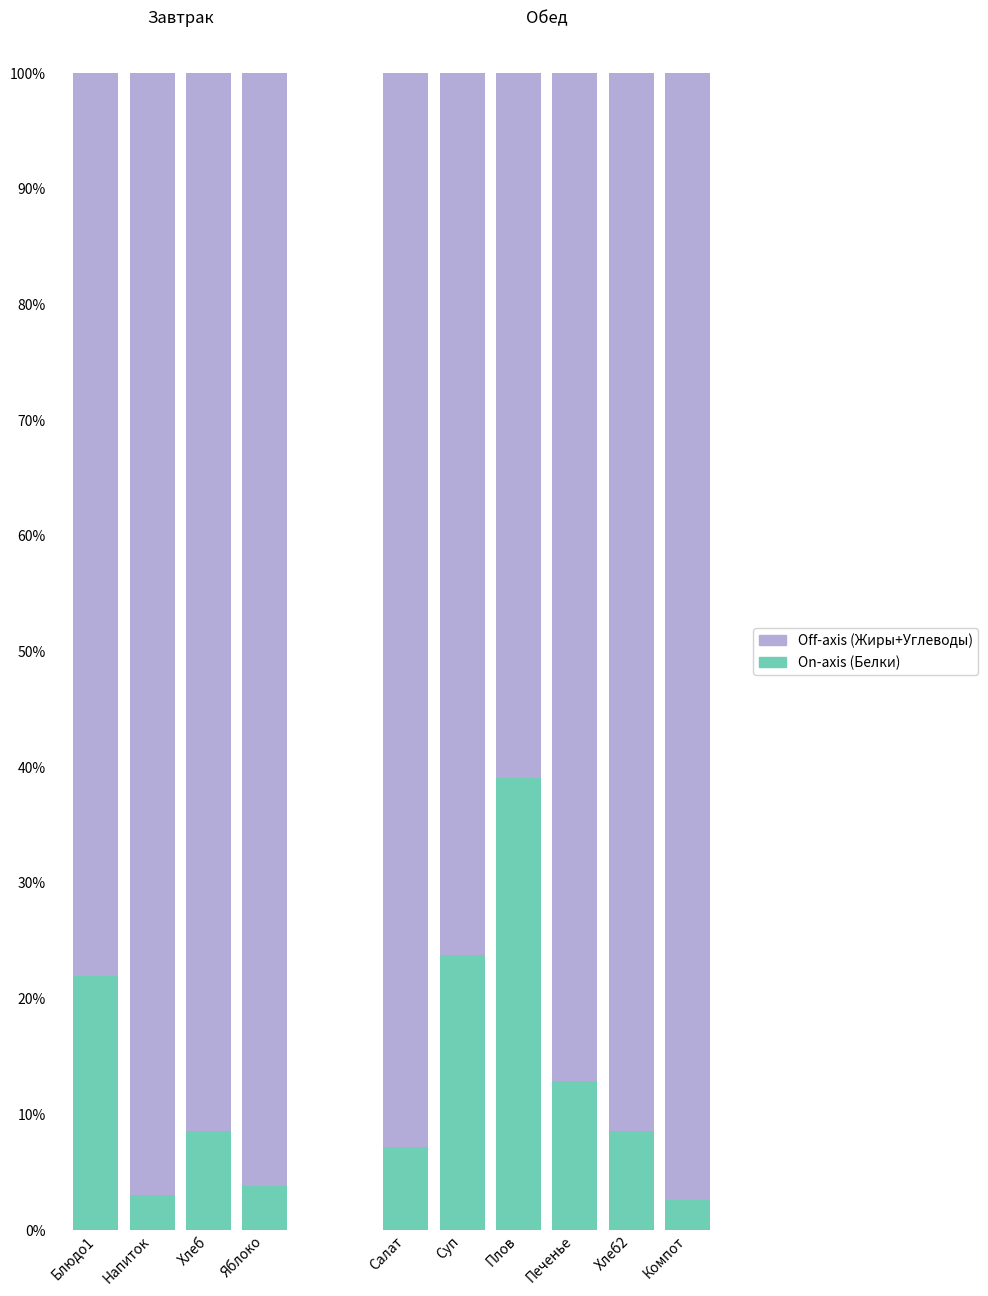

What is the total value across all series at Хлеб?

100.0